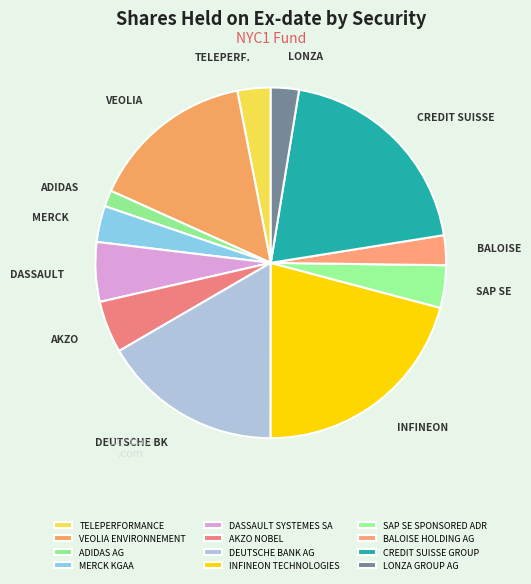

What is the largest slice in the pie chart?

INFINEON TECHNOLOGIES